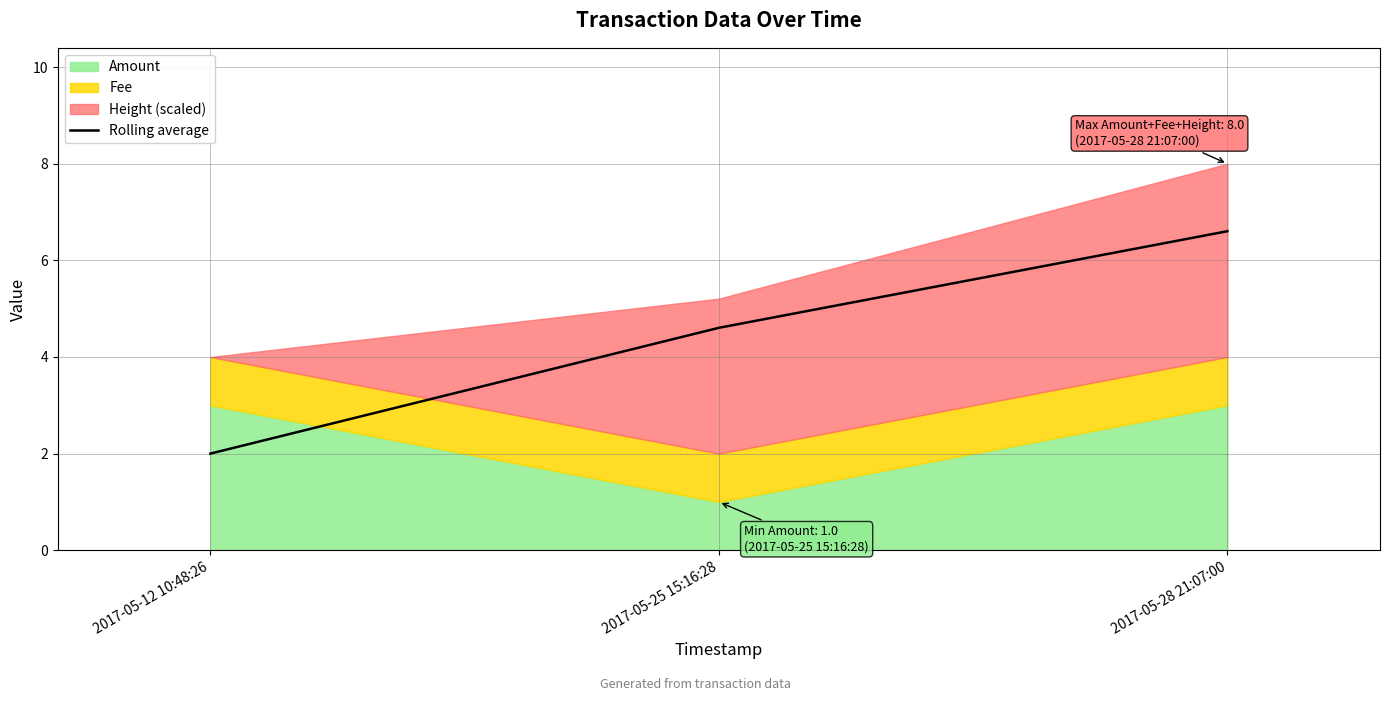

Is it true that the value at 2017-05-12 10:48:26 is 2.0?

True